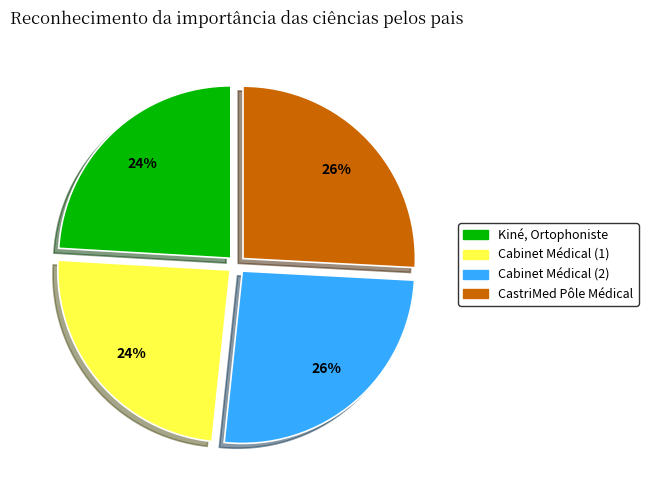

To the nearest percent, what portion does Kiné, Ortophoniste represent?

24%